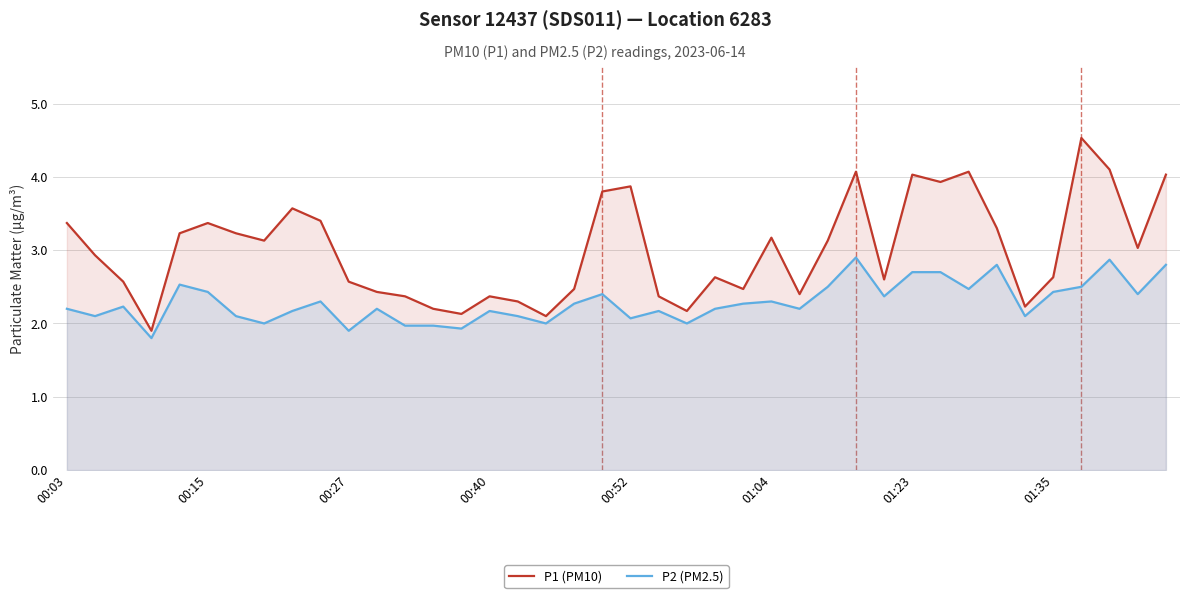

How many data points does each series have?

40